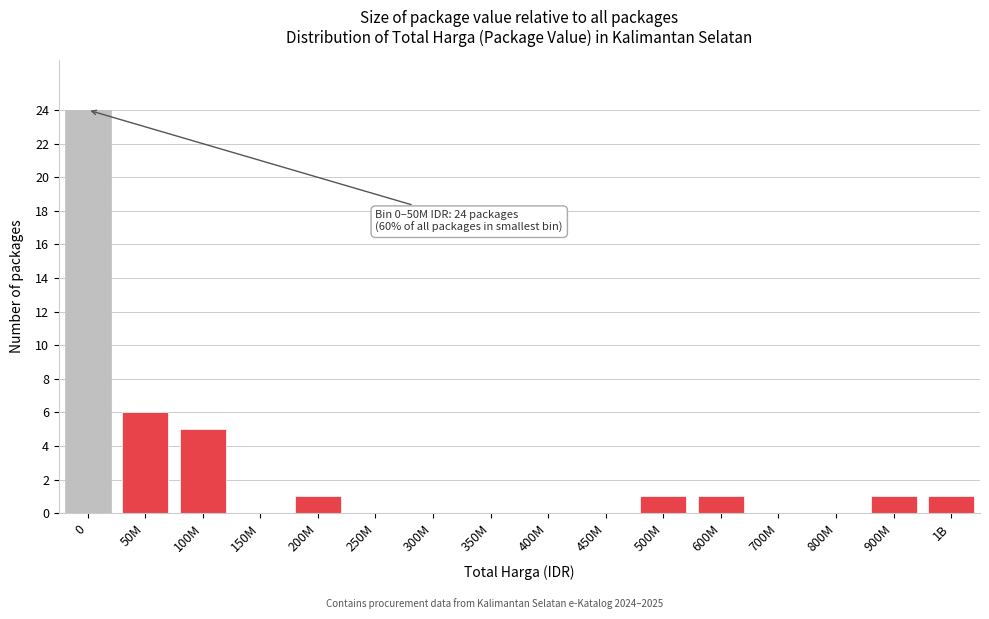

Reading right to left, transcribe all the data shown in this chart.

1B=1	900M=1	800M=0	700M=0	600M=1	500M=1	450M=0	400M=0	350M=0	300M=0	250M=0	200M=1	150M=0	100M=5	50M=6	0=24